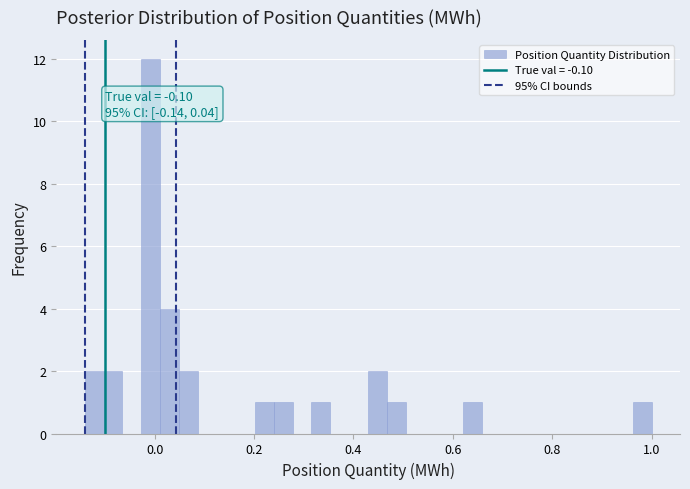

Around what value on the x-axis is the tallest bar? Give the approximate position of its centre, as read against the axis.

0.00